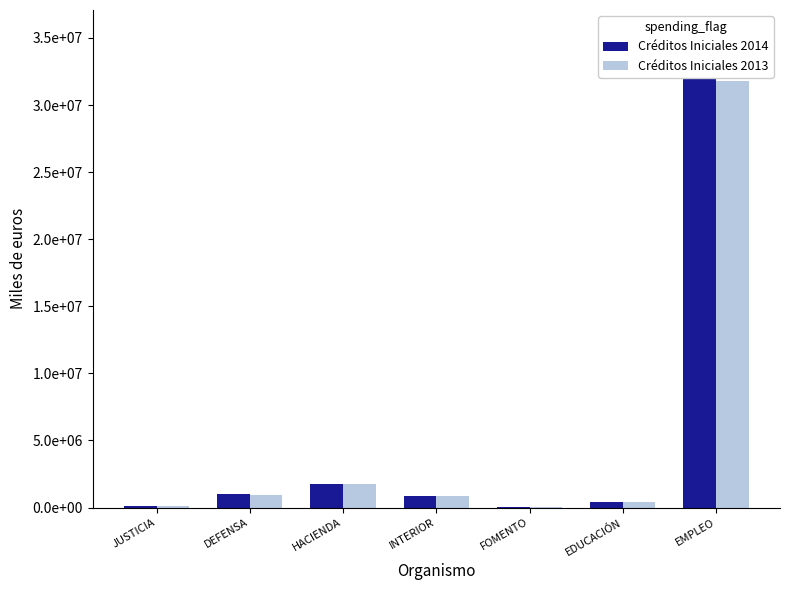

Rank the series by their maximum value, from highest to lowest.

Créditos Iniciales 2014, Créditos Iniciales 2013